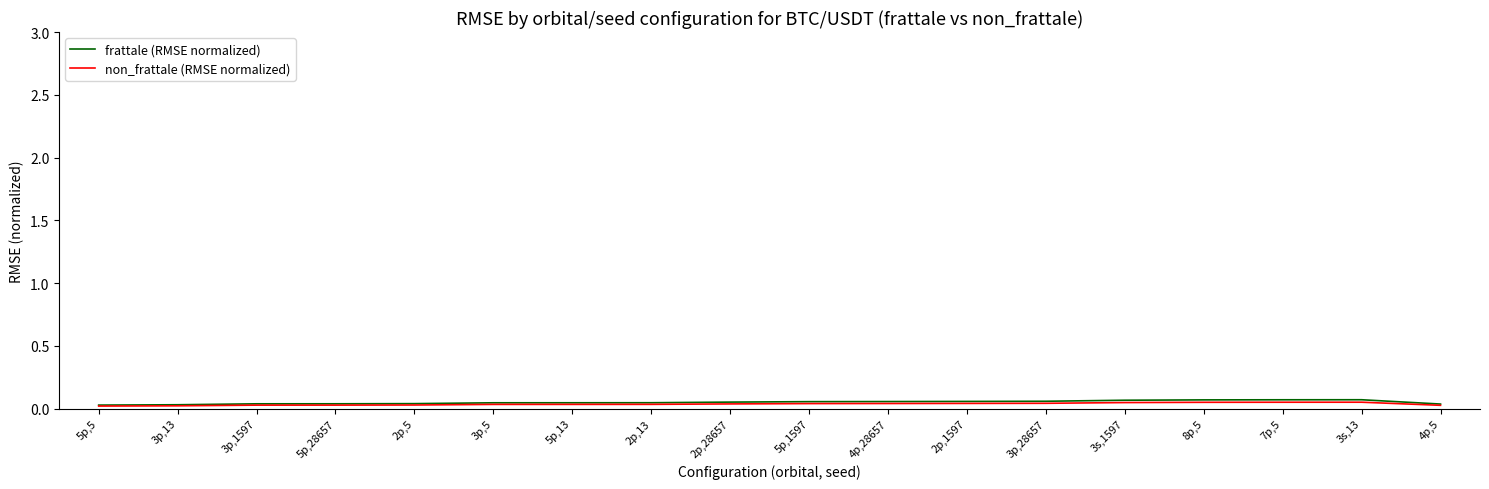

Which series has the widest spread of values?

frattale (RMSE normalized)